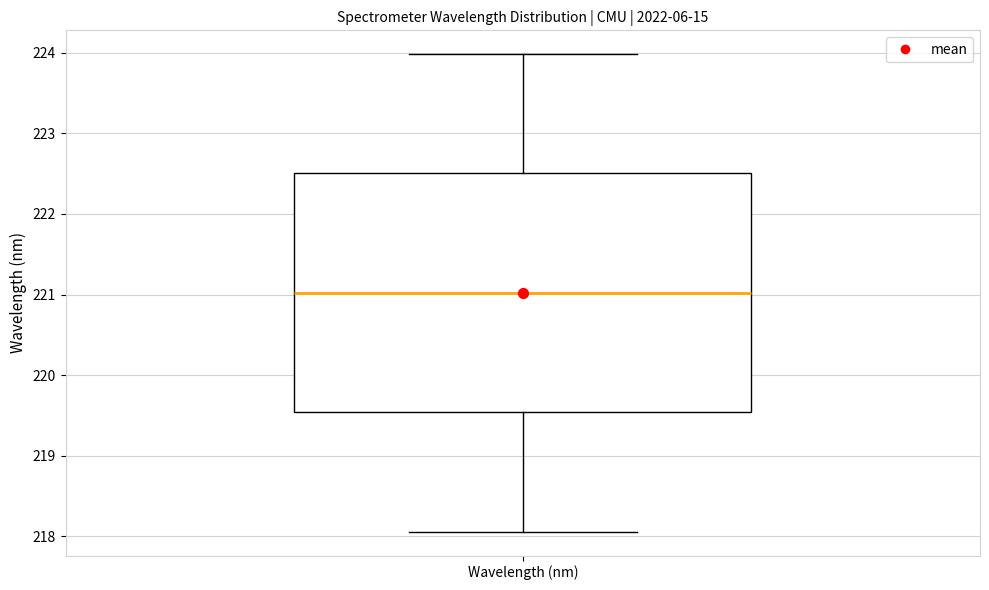

Transcribe this box plot: give where the median line is, the range the box spans, and where the two whiskers end, as read against the y-axis. The values are not printed on the chart, so give them approximately, as read against the axis.

median 221.0, box 219.5 to 222.5, whiskers 218.1 to 224.0